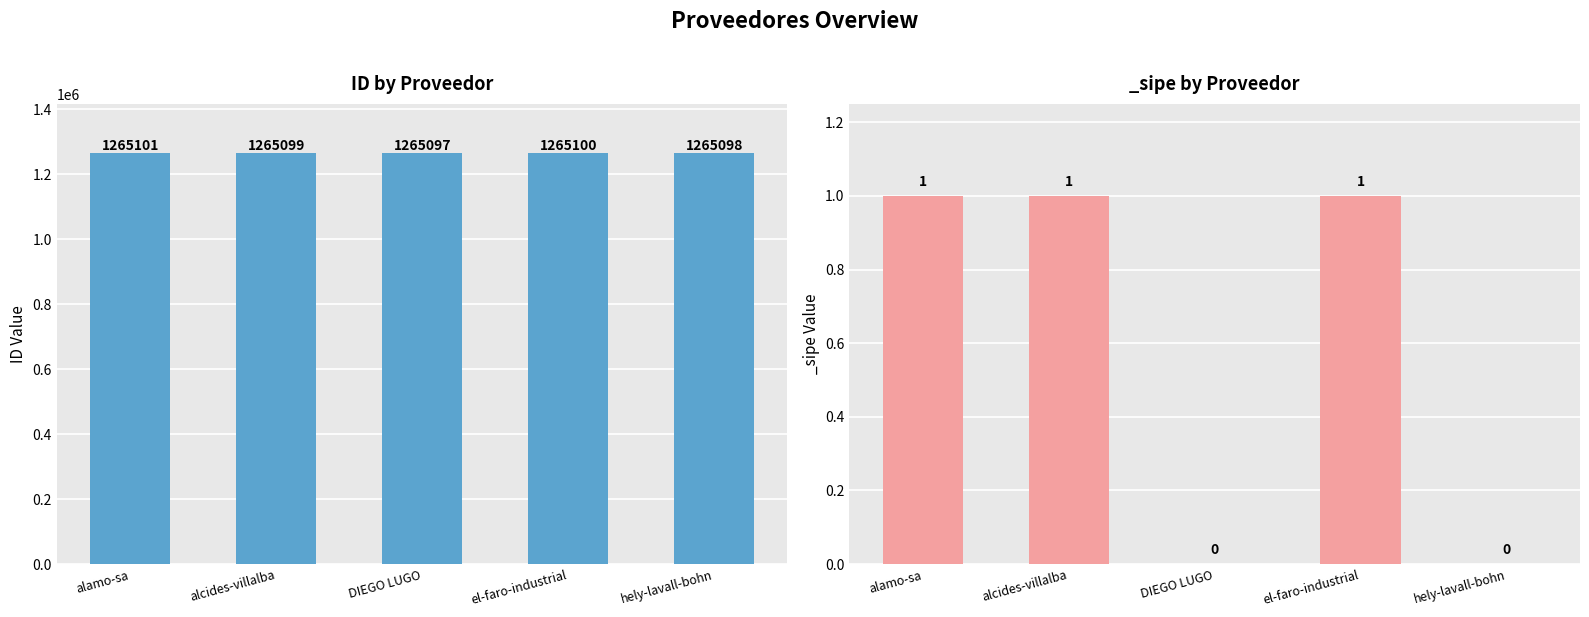

Does the chart contain stacked bars?

No